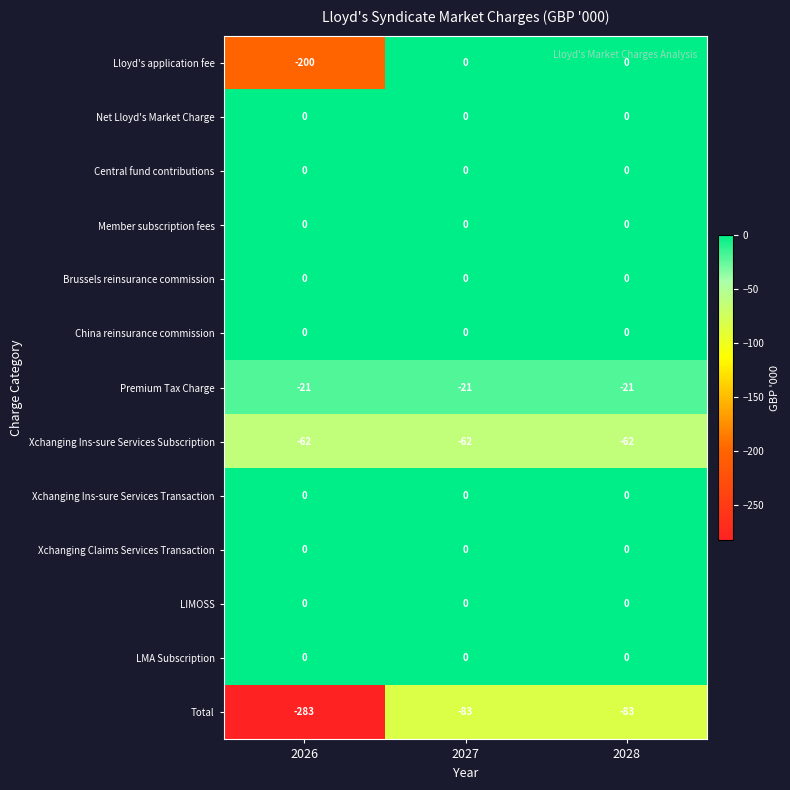

Which category has the lowest value across all series?

2026